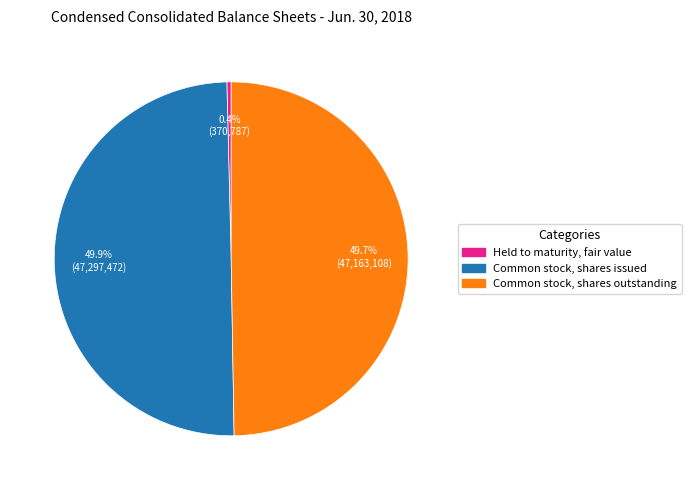

What is the smallest slice in the pie chart?

Held to maturity, fair value